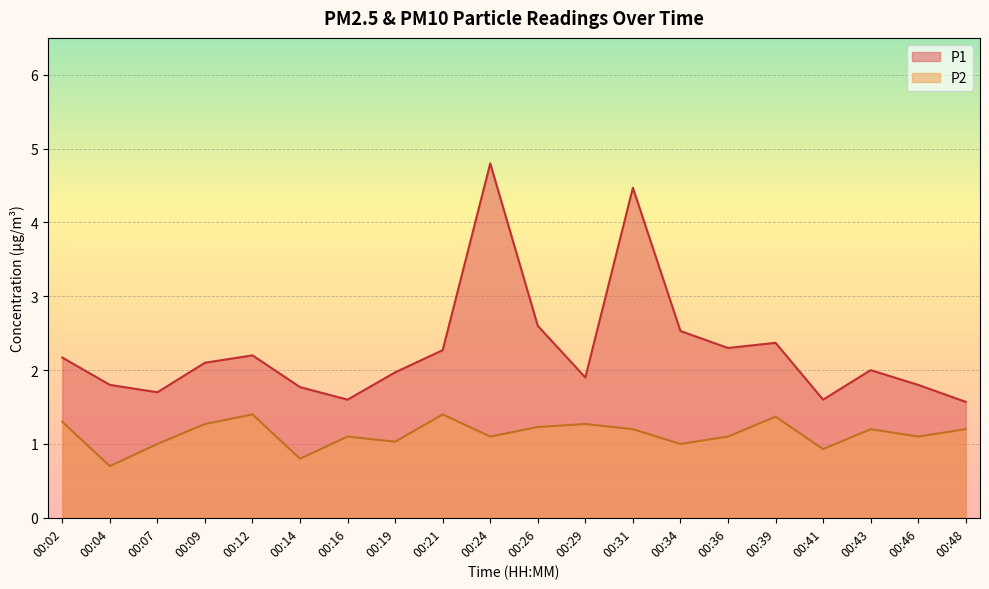

Reading left to right, what are all the values shown in this chart?

P1: 2.2	1.8	1.7	2.1	2.2	1.8	1.6	2.0	2.3	4.8	2.6	1.9	4.5	2.5	2.3	2.4	1.6	2.0	1.8	1.6
P2: 1.3	0.7	1.0	1.3	1.4	0.8	1.1	1.0	1.4	1.1	1.2	1.3	1.2	1.0	1.1	1.4	0.9	1.2	1.1	1.2